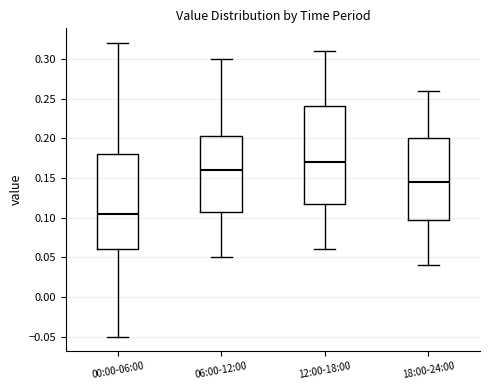

Where is the upper edge of the box for 18:00-24:00 on the y-axis? The values are not printed on the chart, so give them approximately, as read against the axis.

0.200